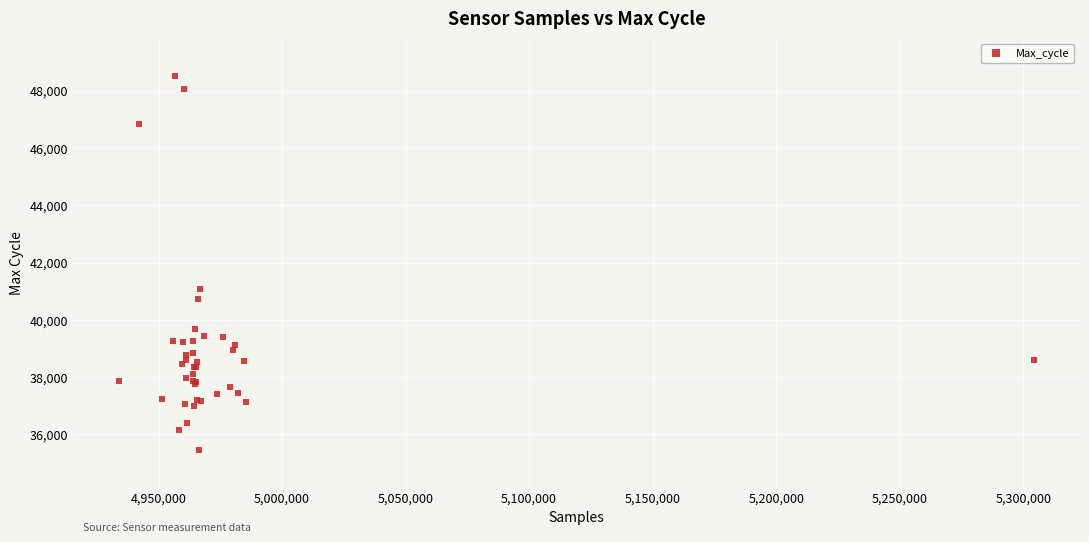

What Y value in the scatter plot is closest to 41992?

41070